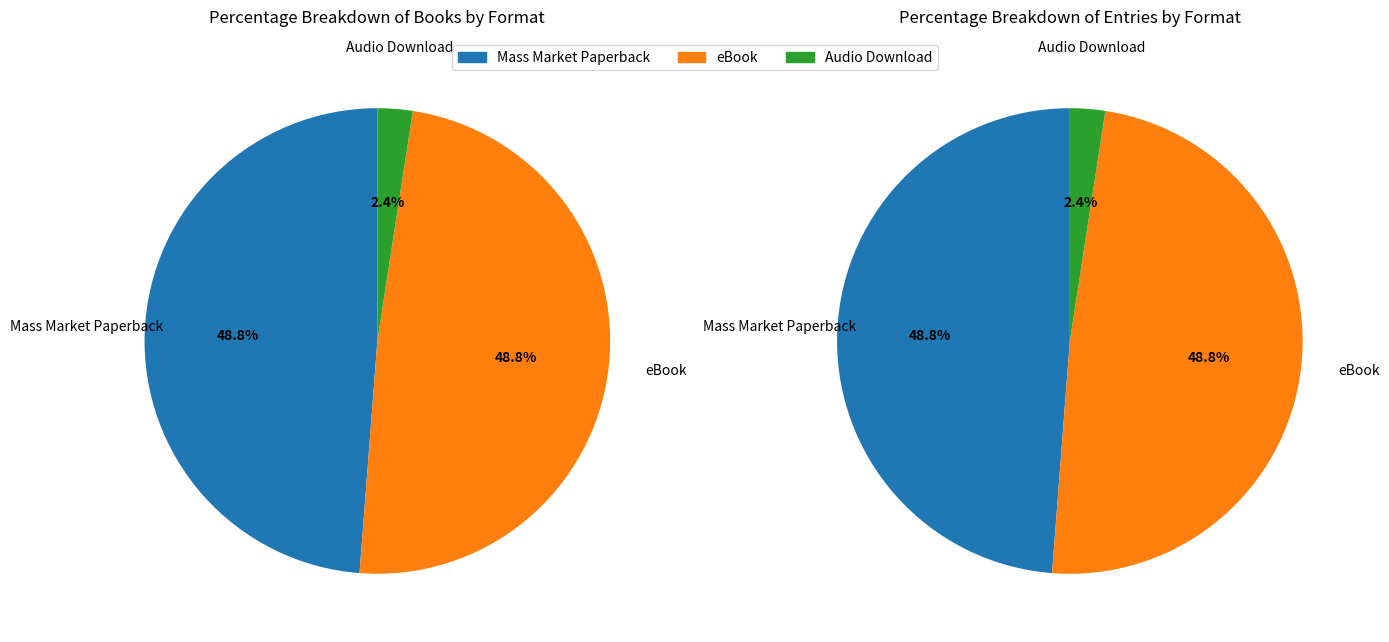

Count the number of slices in the pie.

3